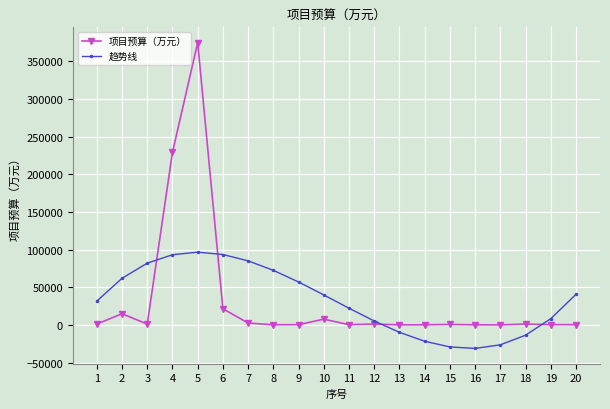

Where is the first local minimum for 项目预算（万元）?

3